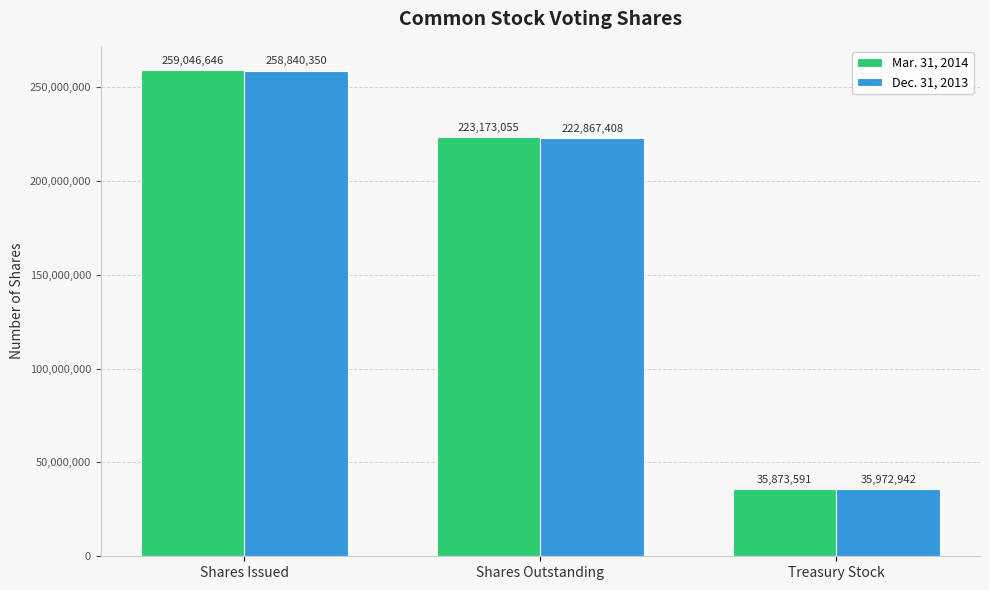

What value does the Mar. 31, 2014 series have at Shares Outstanding?

223173055